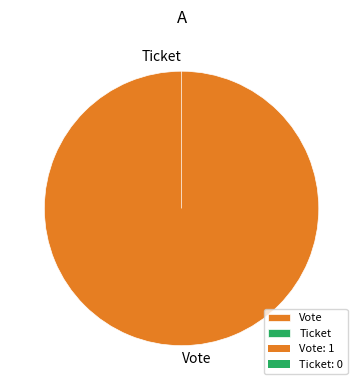

How many segments does this pie chart have?

2